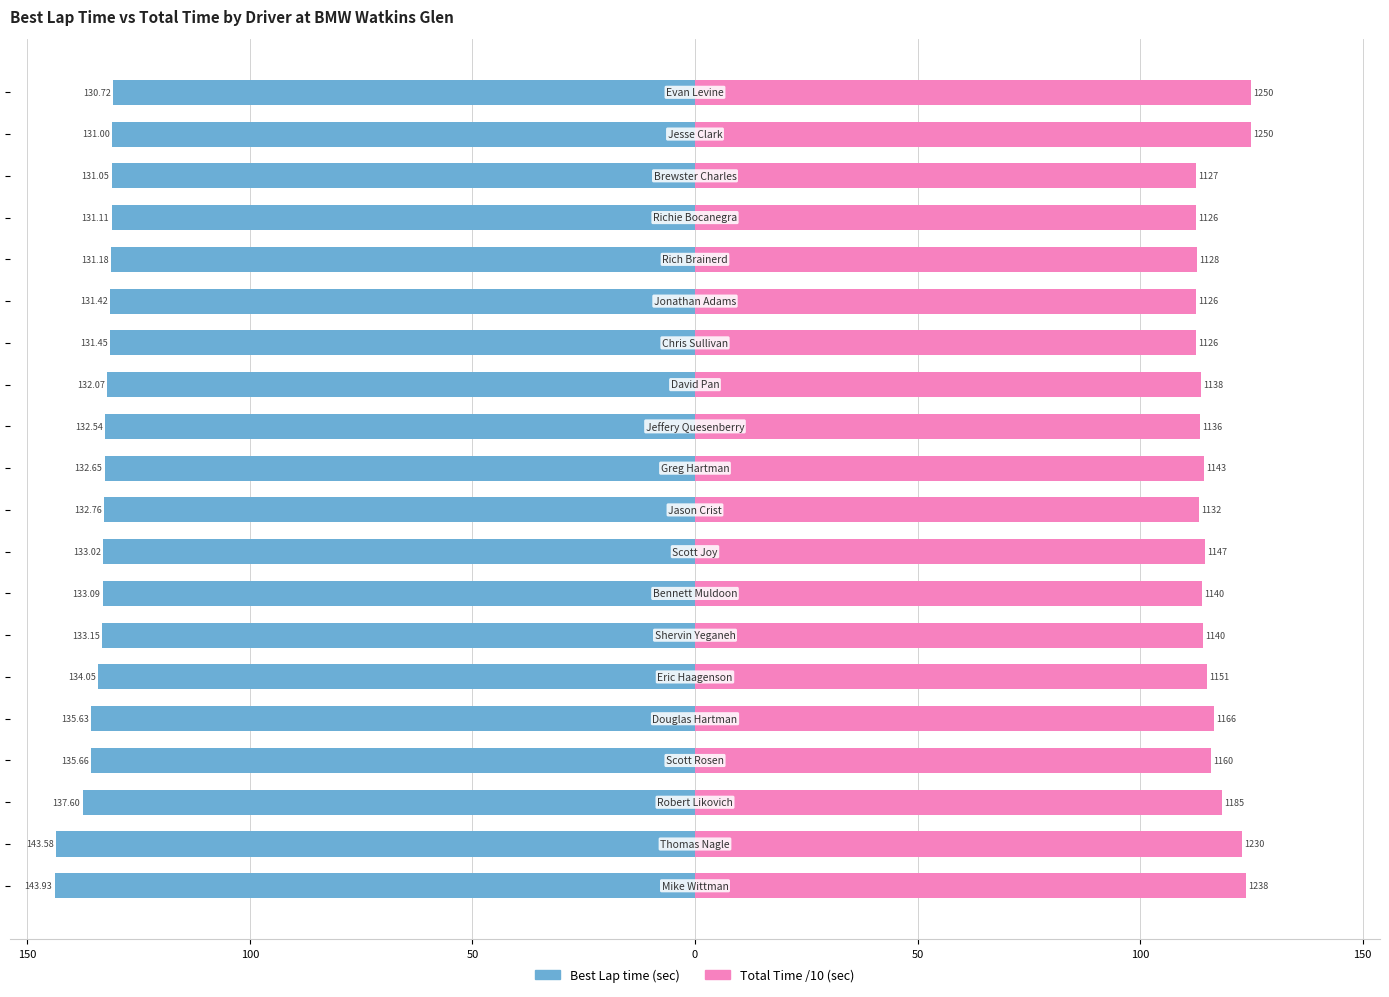

What is the minimum value shown in the chart?

-143.9